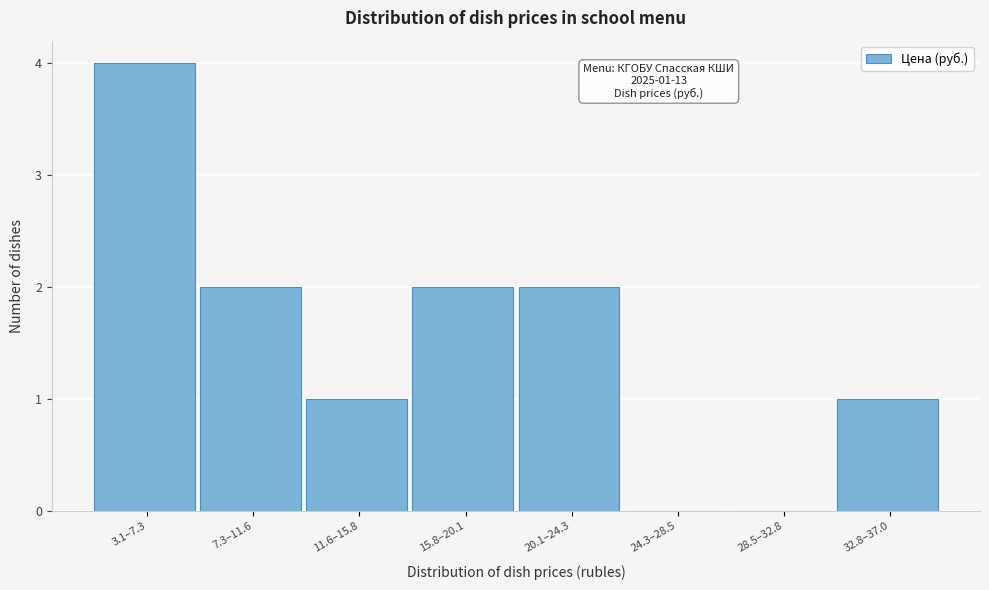

Reading left to right, what are all the values shown in this chart?

3.1–7.3=4	7.3–11.6=2	11.6–15.8=1	15.8–20.1=2	20.1–24.3=2	24.3–28.5=0	28.5–32.8=0	32.8–37.0=1